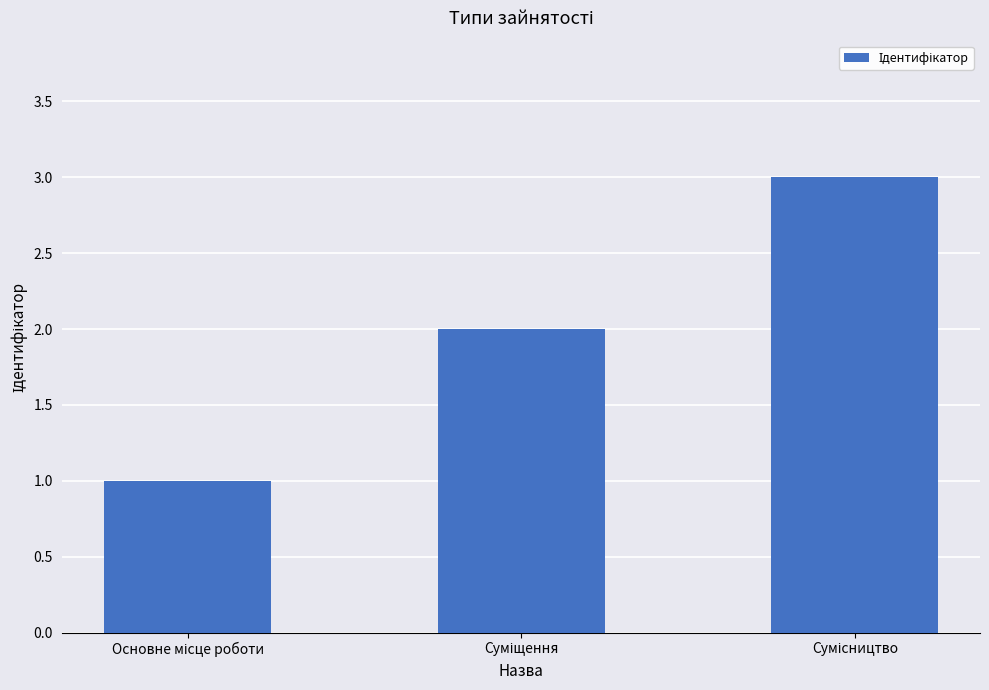

How many data points are less than 2?

1